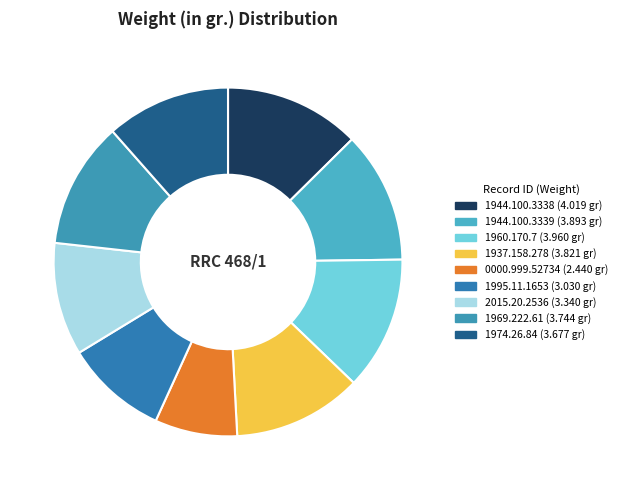

Which has a higher value, 1974.26.84 or 1969.222.61?

1969.222.61